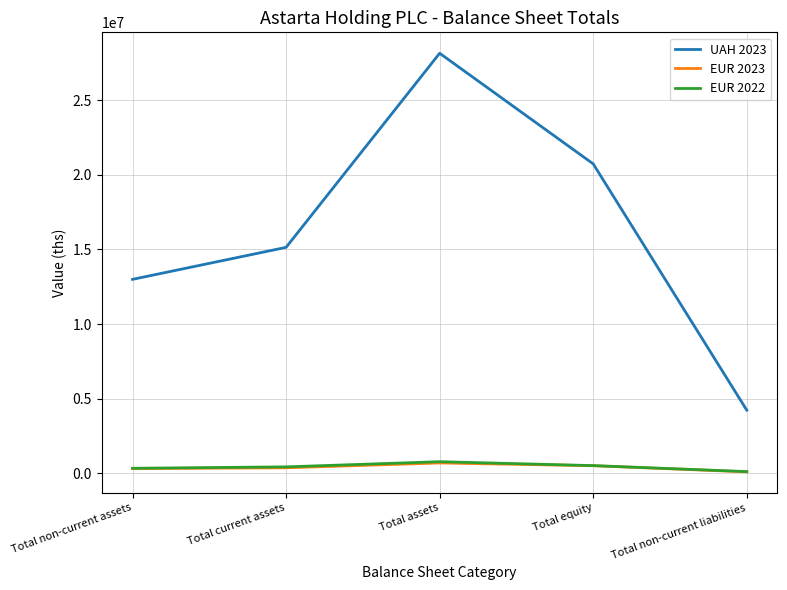

What is the difference between the maximum and minimum values in the EUR 2023 series?

597553